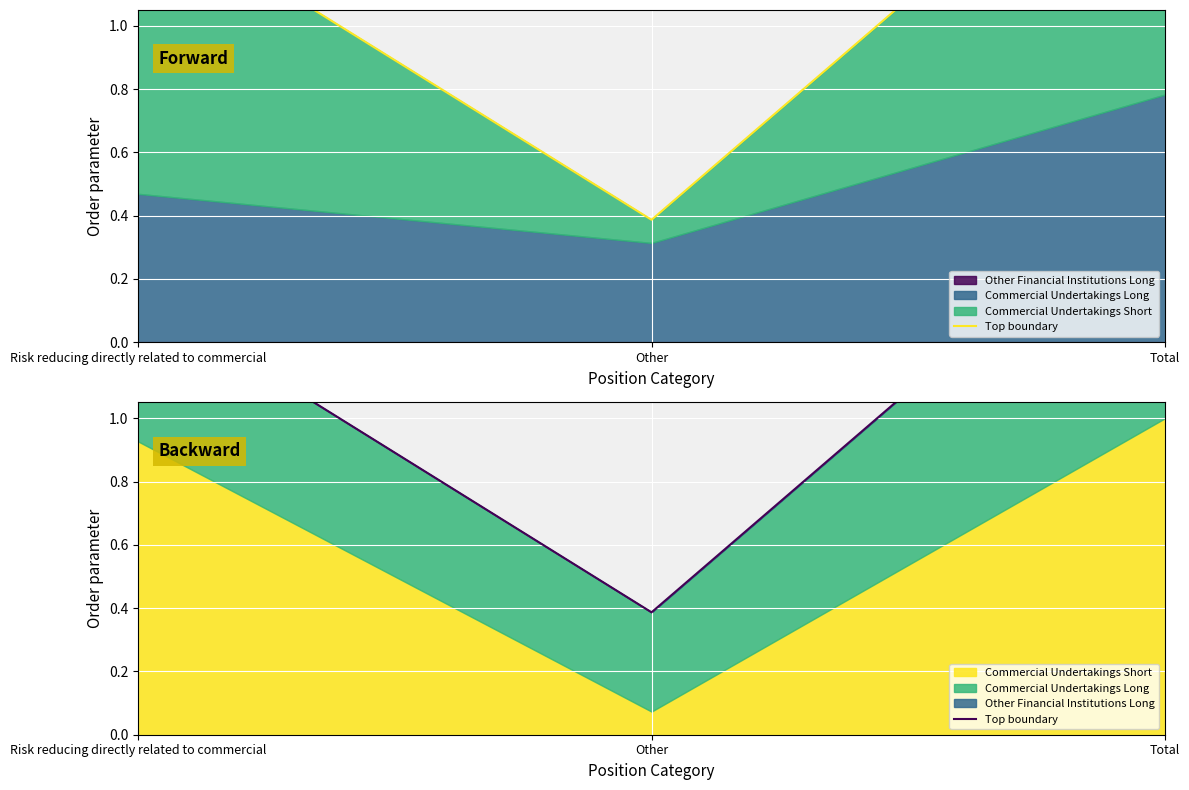

What position from the right is Risk reducing directly related to commercial?

3